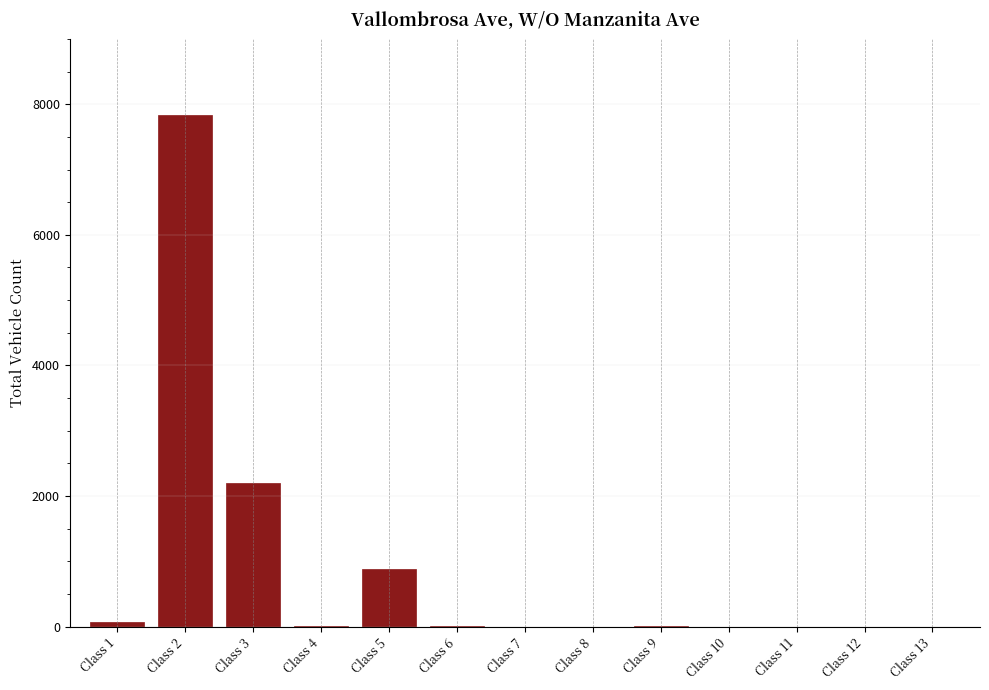

What is the maximum value shown in the chart?

7831